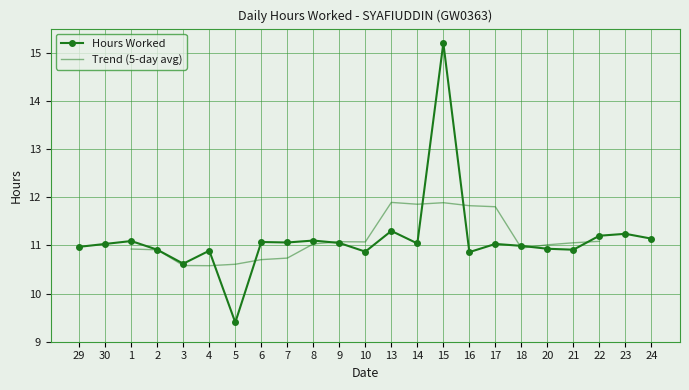

At which category does the chart reach its minimum across all series?

5